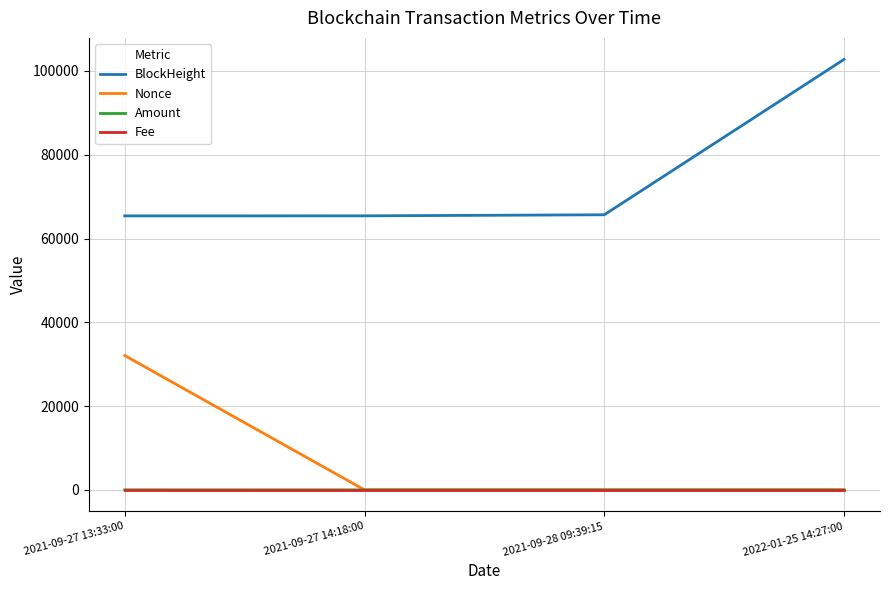

Which category has the highest value in the BlockHeight series?

2022-01-25 14:27:00